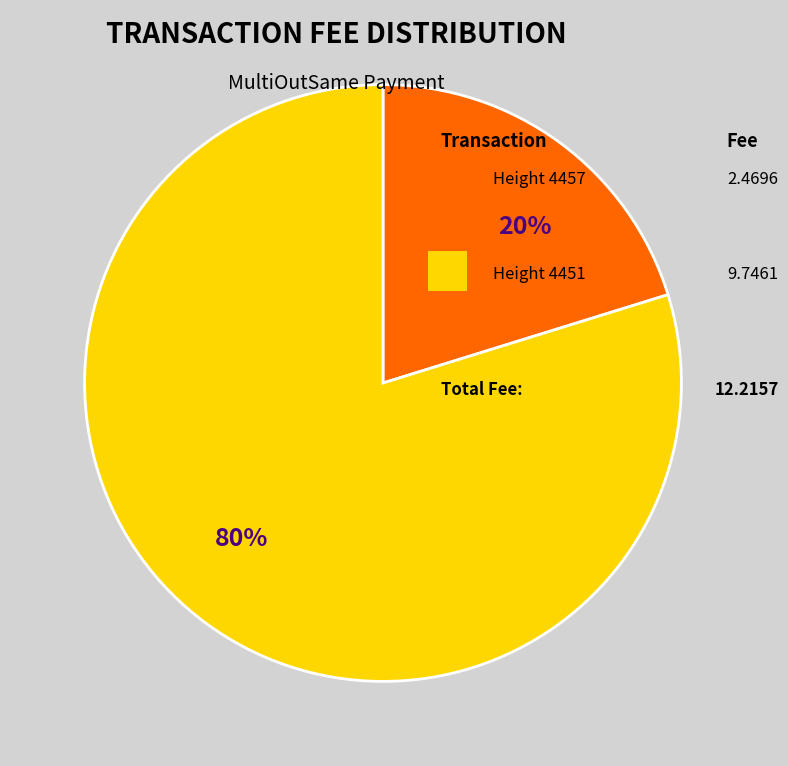

To the nearest percent, what is the average slice percentage?

50%